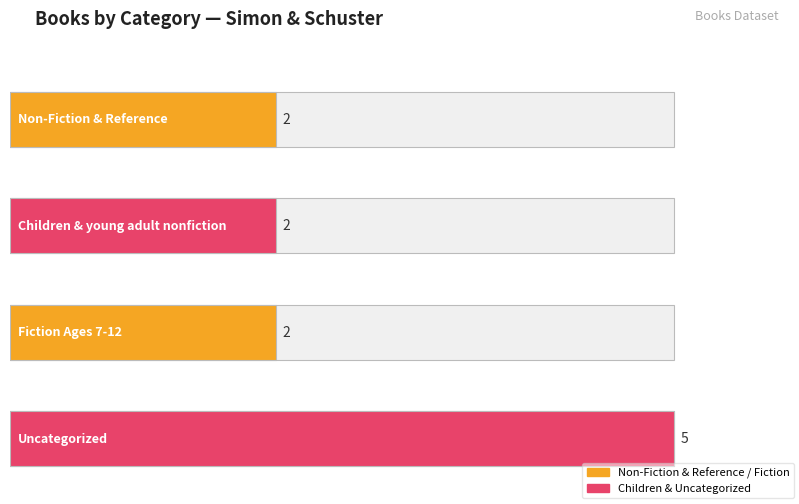

How many bars are there in total?

4